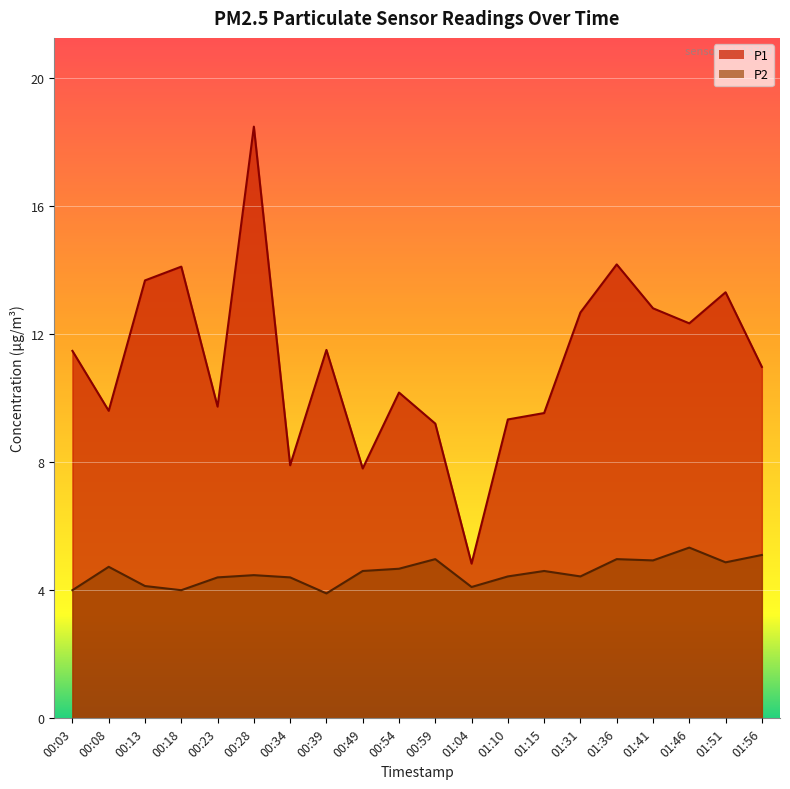

Is it true that P2 equals 2.1 at 01:46?

False